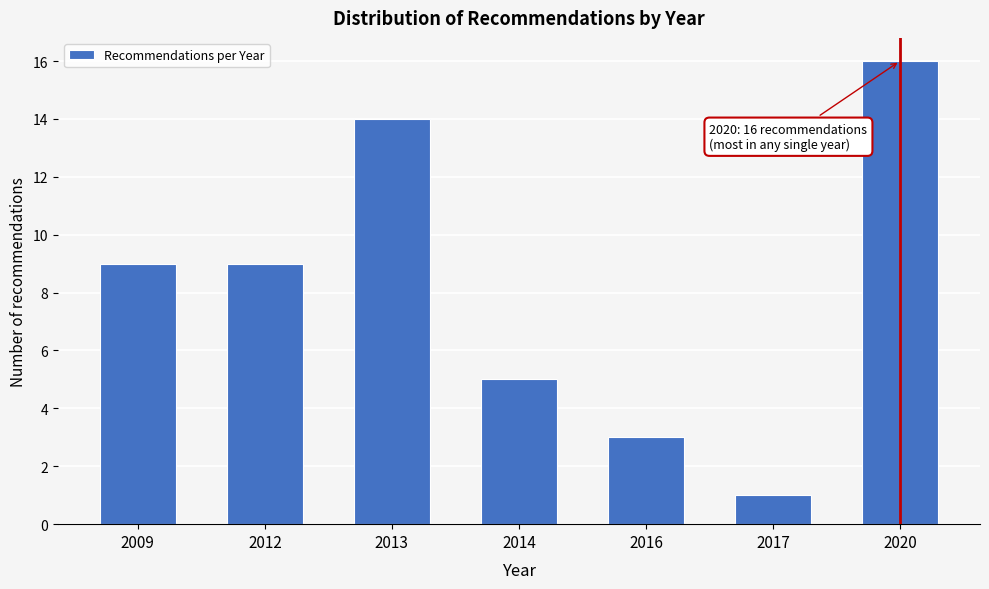

Reading right to left, transcribe all the data shown in this chart.

2020=16	2017=1	2016=3	2014=5	2013=14	2012=9	2009=9